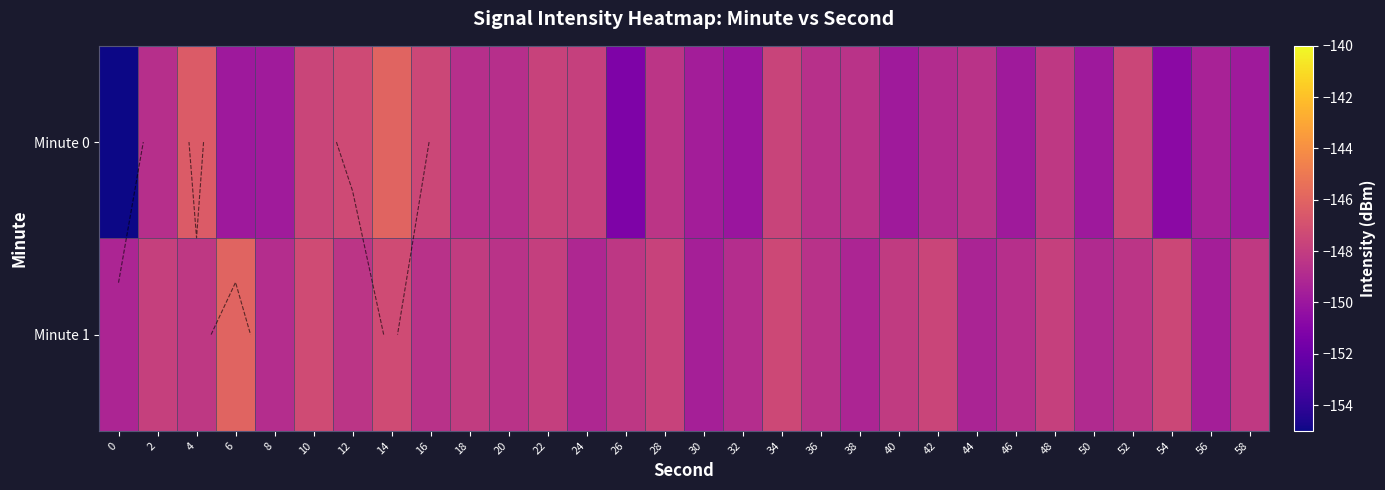

What is the approximate value of Minute 1 at 36?

-148.6